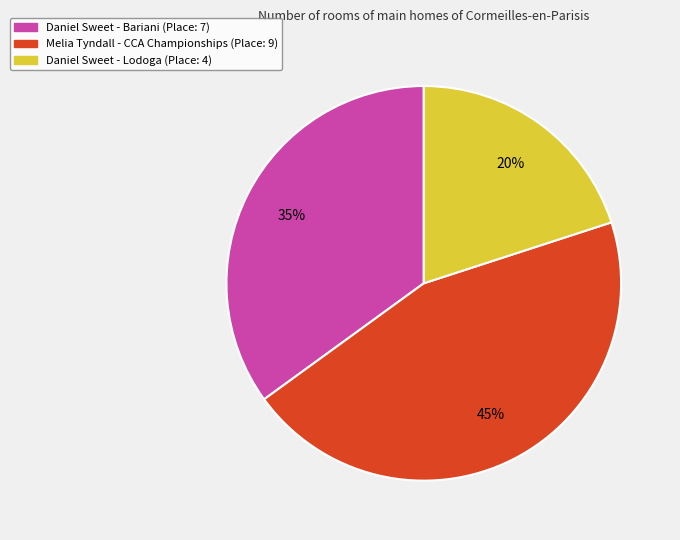

The Melia Tyndall - CCA Championships slice represents 45% of the pie. True or false?

True